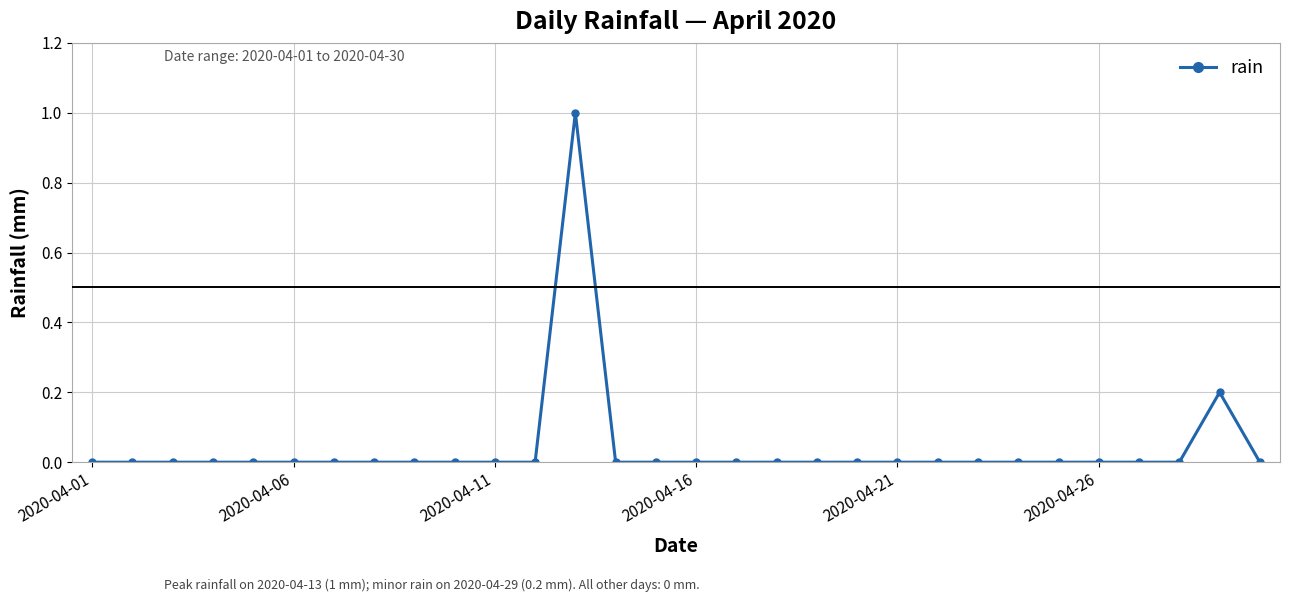

True or false: the data has more than 0 interior local peaks.

True